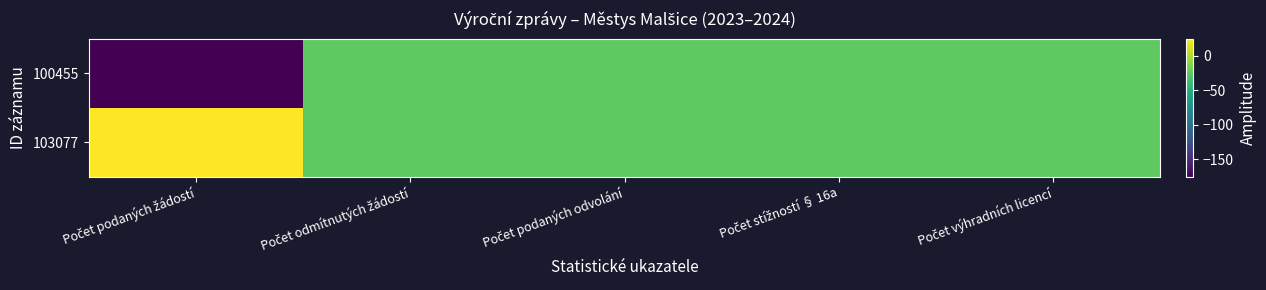

Rank the series by their maximum value, from highest to lowest.

103077, 100455